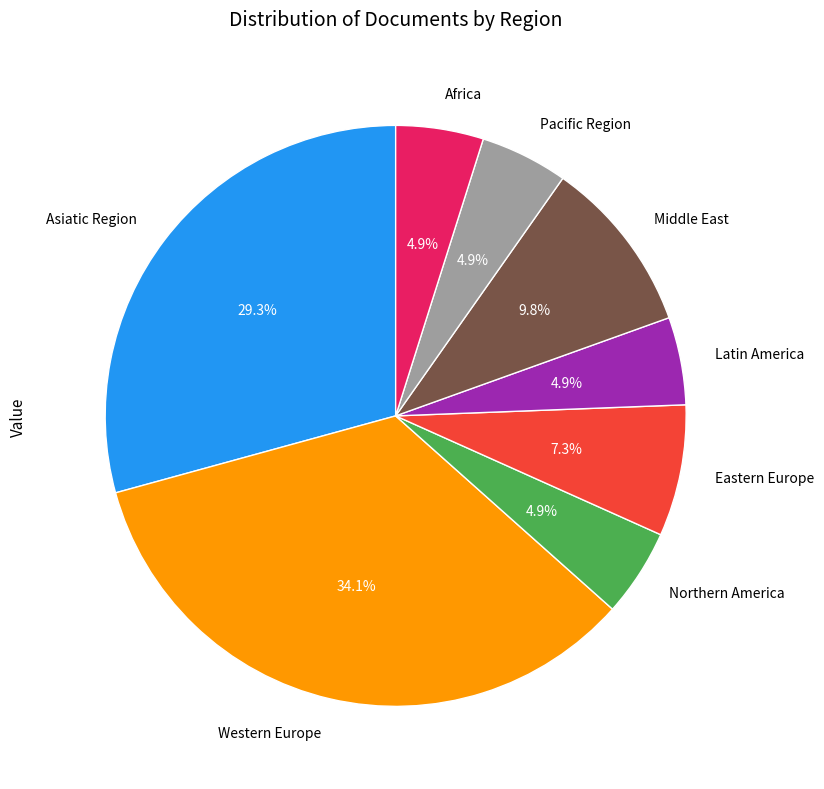

Approximately how many times larger is the value at Northern America compared to Middle East?

0.5